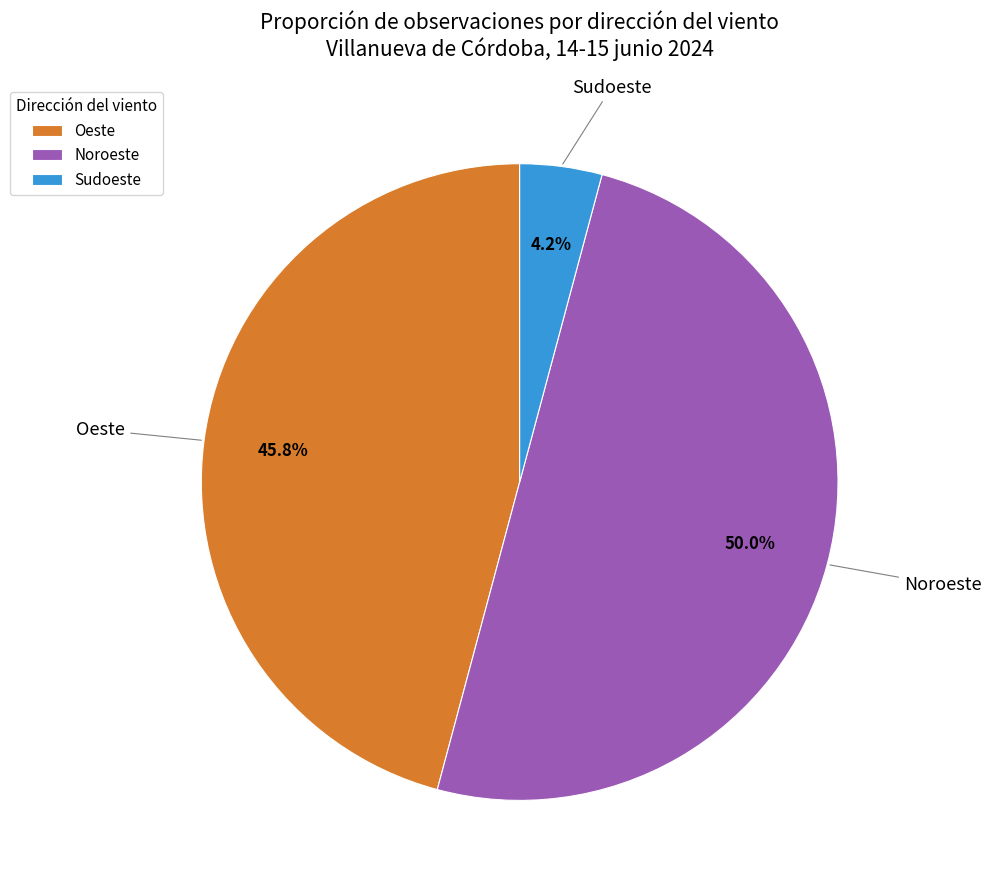

Which category has the smallest portion of the pie?

Sudoeste